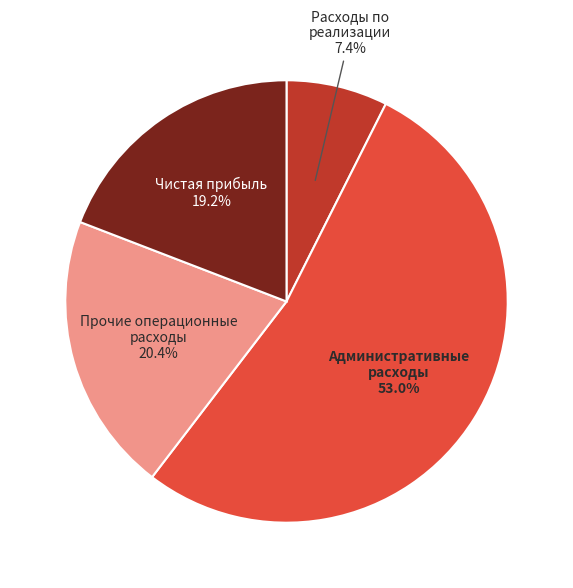

How much of the chart is everything except Чистая прибыль?

80.8%